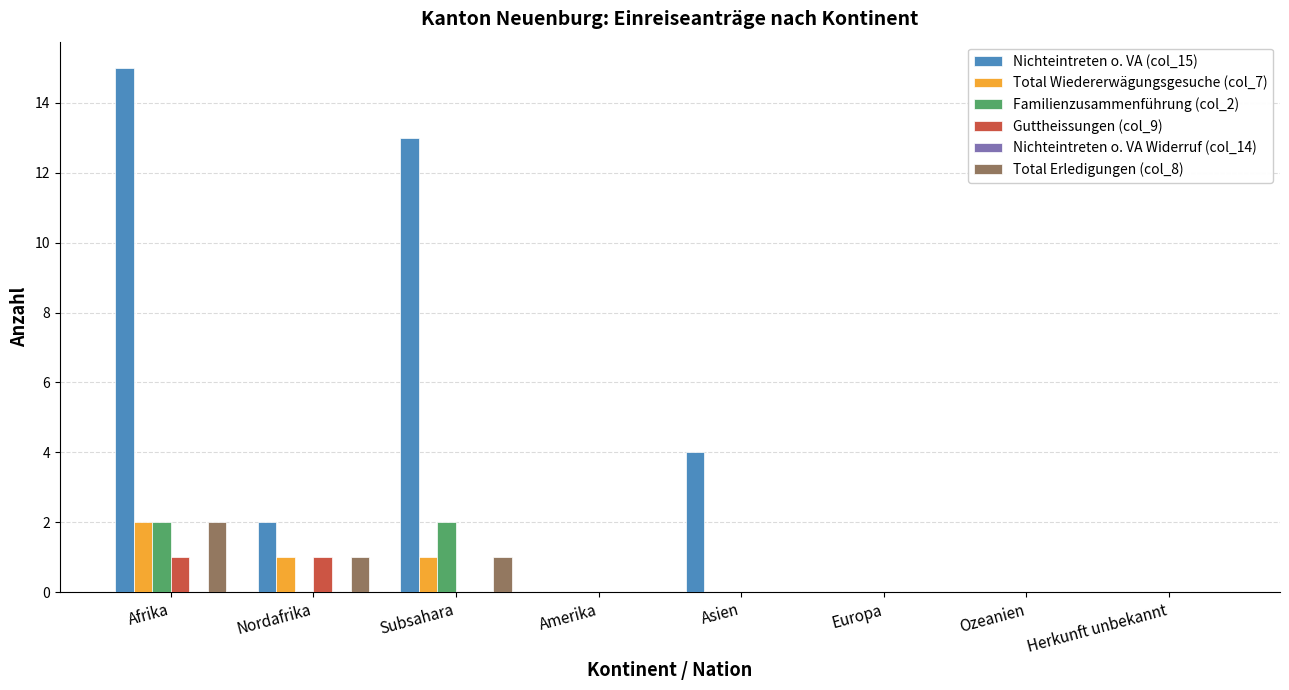

Which series changed the most between Asien and Ozeanien?

Nichteintreten o. VA (col_15)